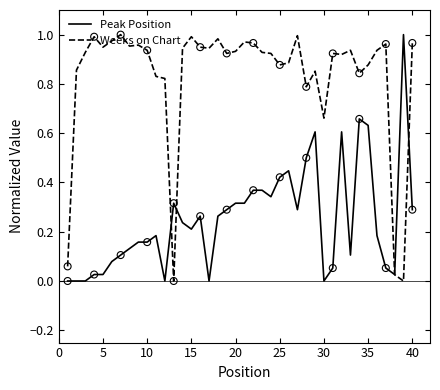

Which series has the largest total across all categories?

Weeks on Chart